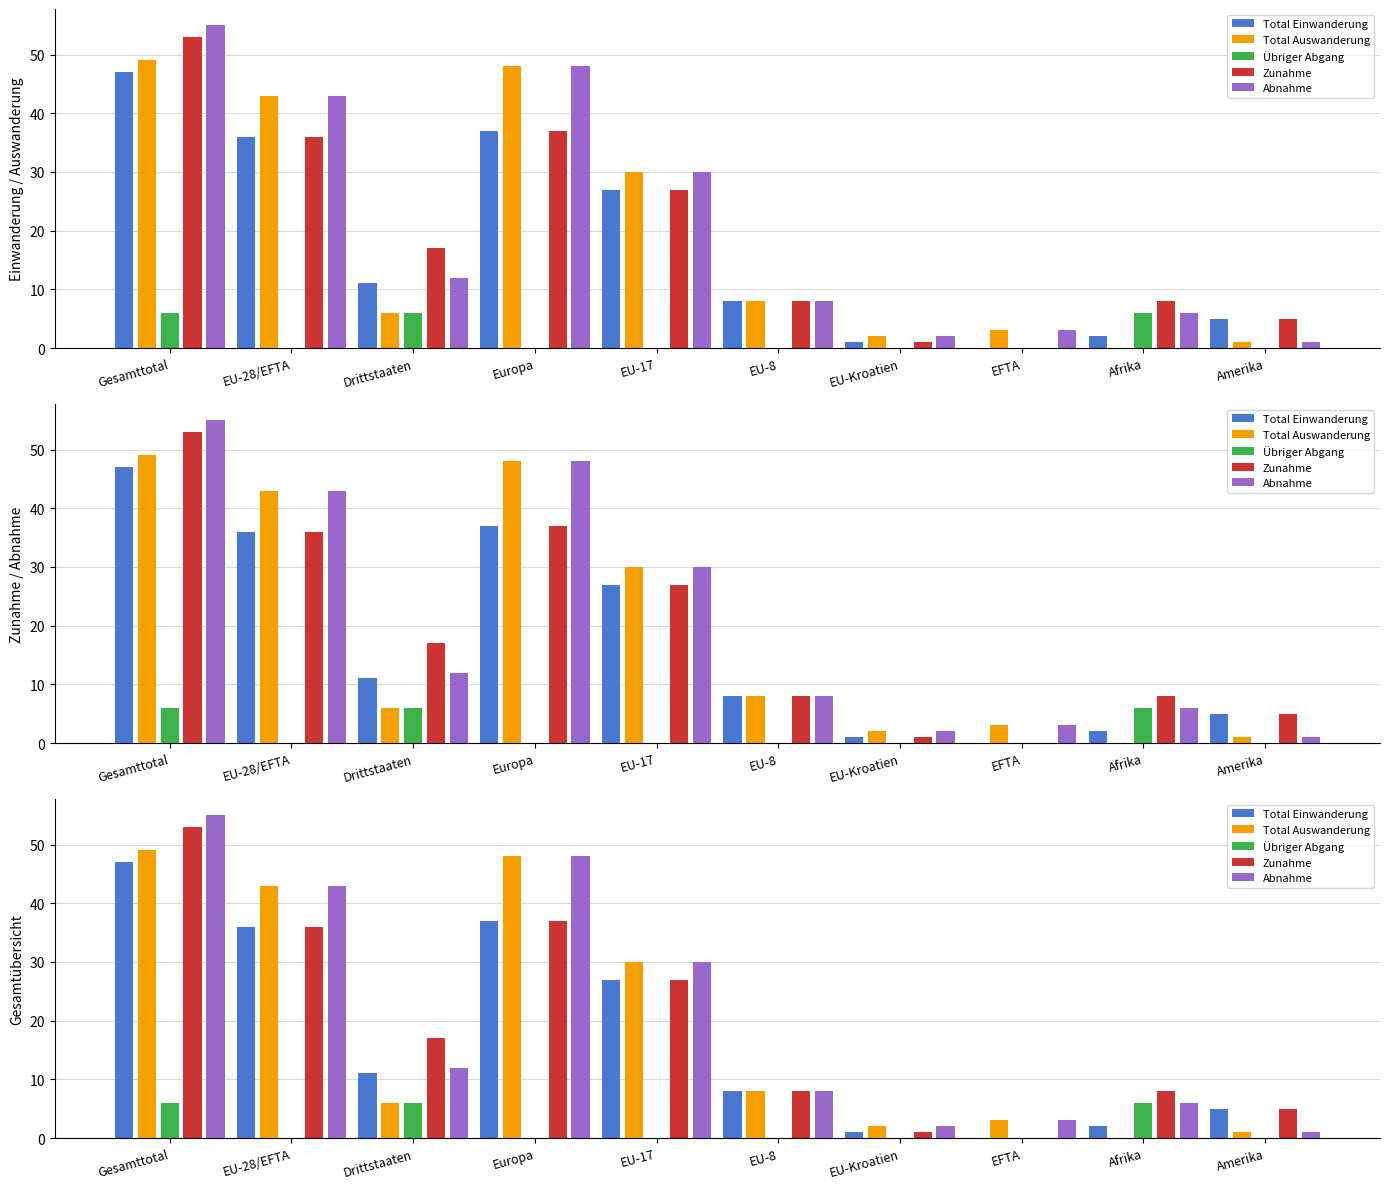

Reading right to left, what are all the values shown in this chart?

Total Einwanderung: 5	2	0	1	8	27	37	11	36	47
Total Auswanderung: 1	0	3	2	8	30	48	6	43	49
Übriger Abgang: 0	6	0	0	0	0	0	6	0	6
Zunahme: 5	8	0	1	8	27	37	17	36	53
Abnahme: 1	6	3	2	8	30	48	12	43	55